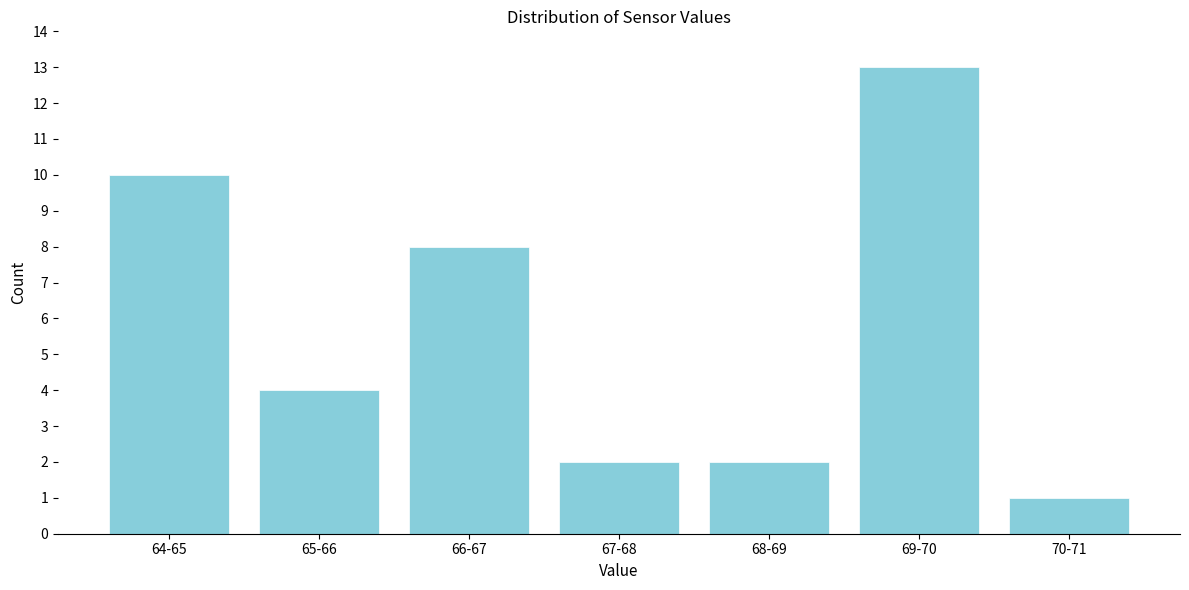

Reading left to right, extract all data points from this chart.

10	4	8	2	2	13	1